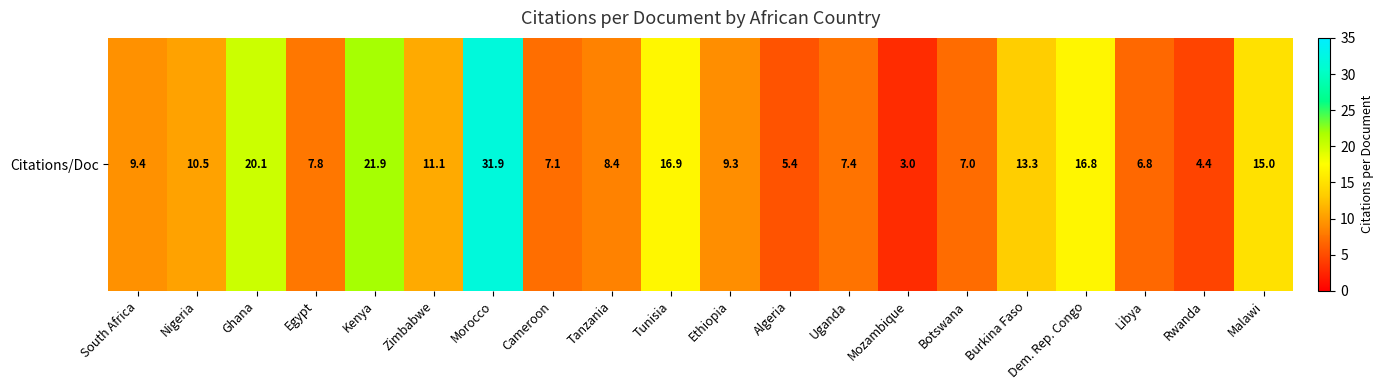

Reading left to right, transcribe all the data shown in this chart.

9.4	10.5	20.1	7.8	21.9	11.1	31.9	7.1	8.4	16.9	9.3	5.4	7.4	3.0	7.0	13.3	16.8	6.8	4.4	15.0